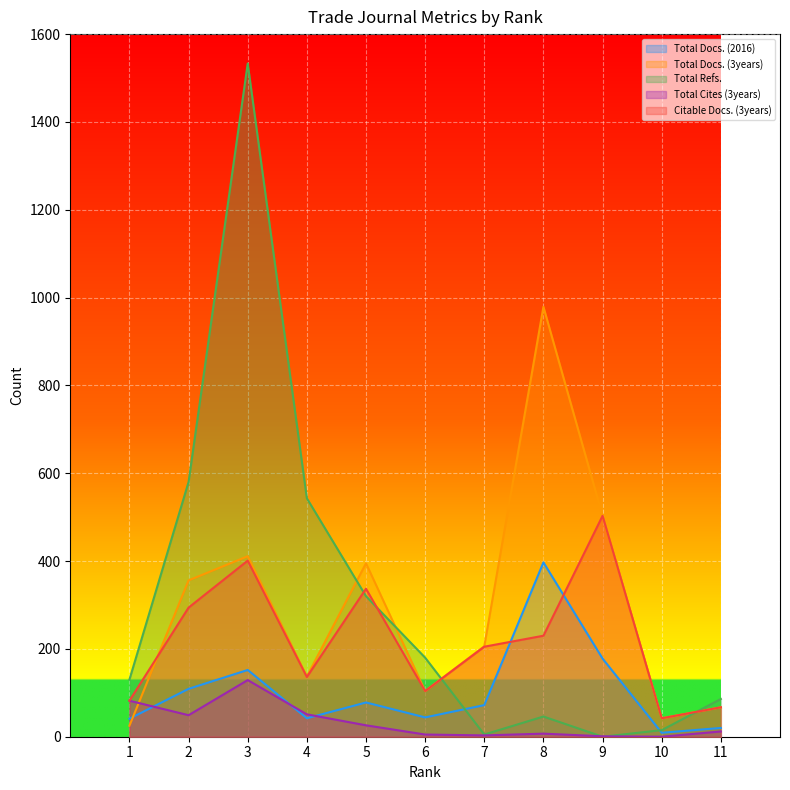

Count the number of categories in the chart.

11